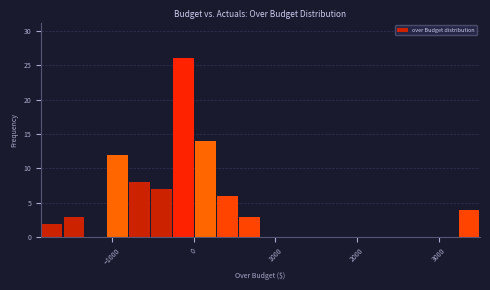

Around what value on the x-axis is the tallest bar? Give the approximate position of its centre, as read against the axis.

-100